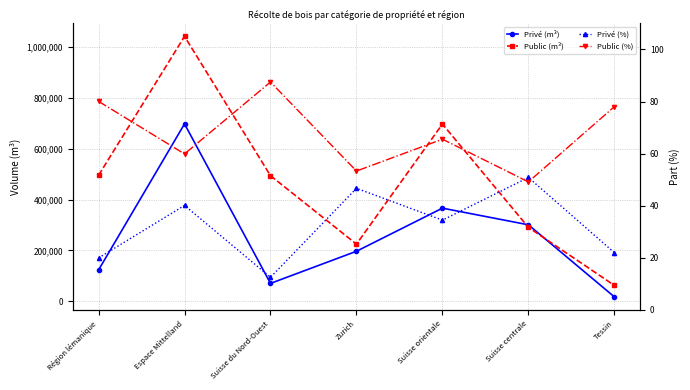

At which category is the sum across all series the highest?

Espace Mittelland